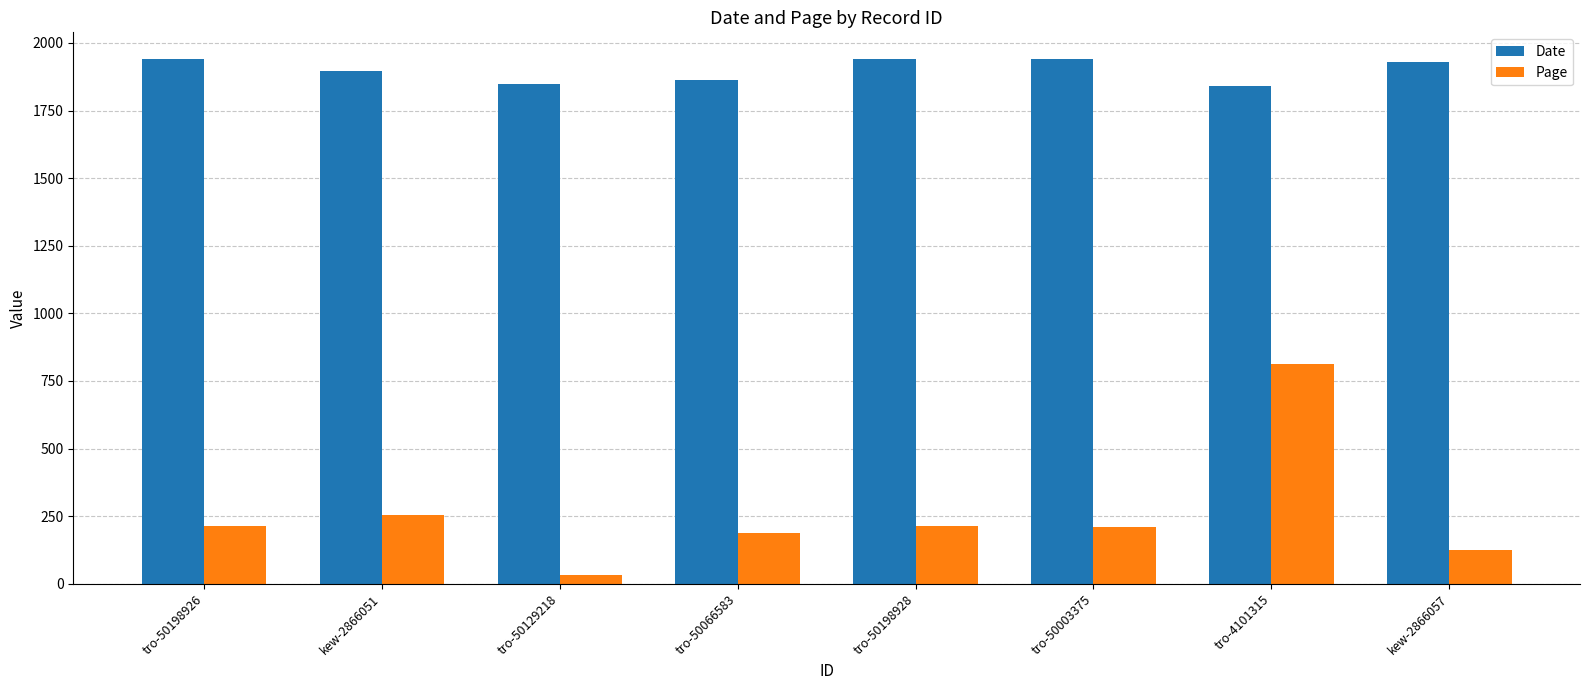

True or false: Page has a value of 254 at kew-2866051.

True